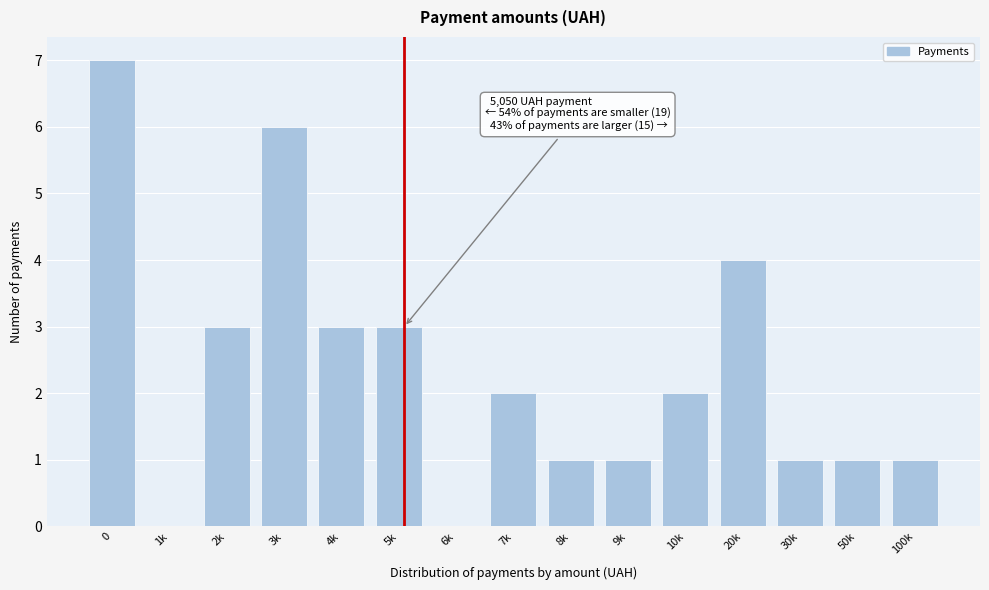

Reading left to right, what are all the values shown in this chart?

0=7	1k=0	2k=3	3k=6	4k=3	5k=3	6k=0	7k=2	8k=1	9k=1	10k=2	20k=4	30k=1	50k=1	100k=1